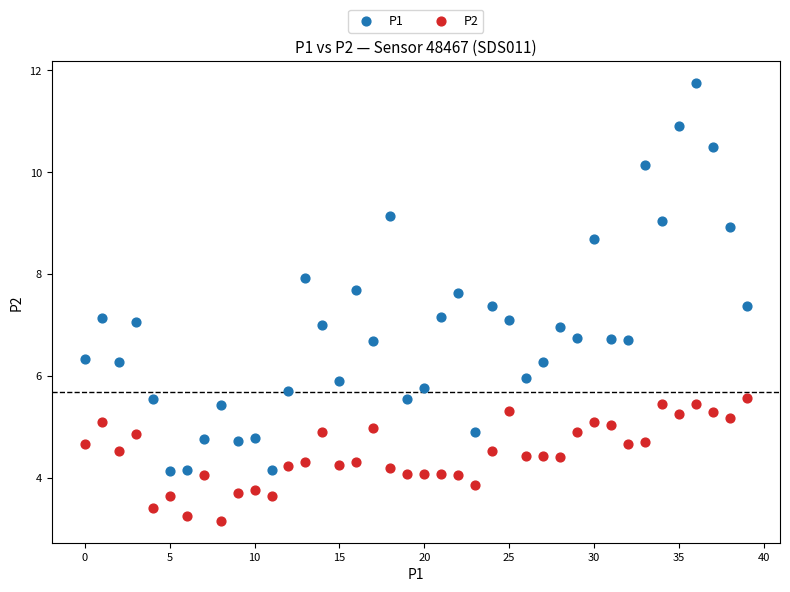

Which series contains the lowest Y value?

P2